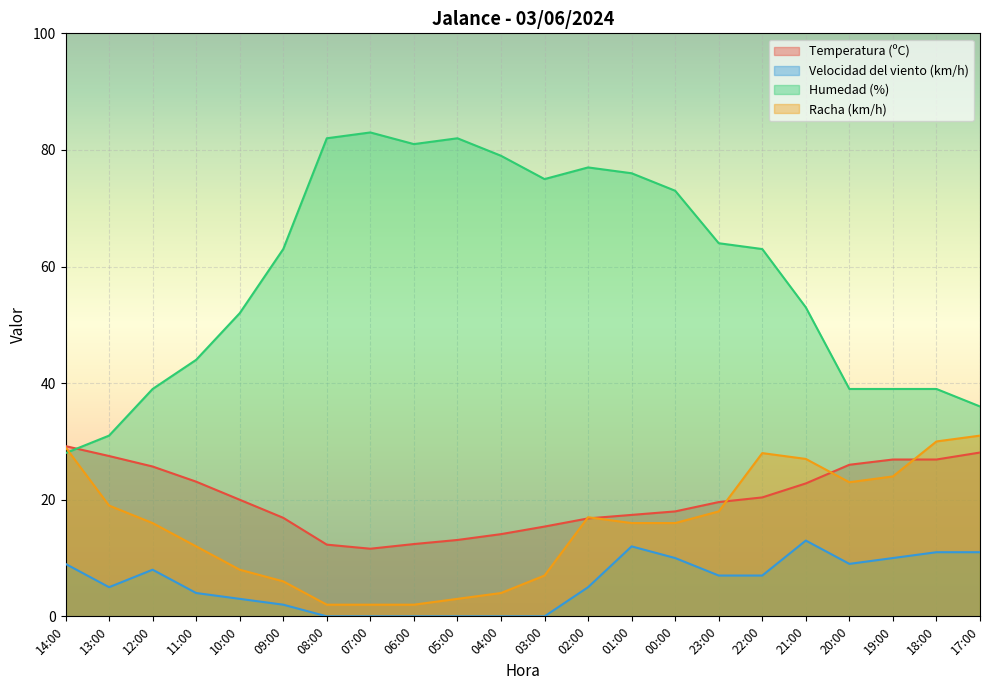

Count the number of data series in this chart.

4